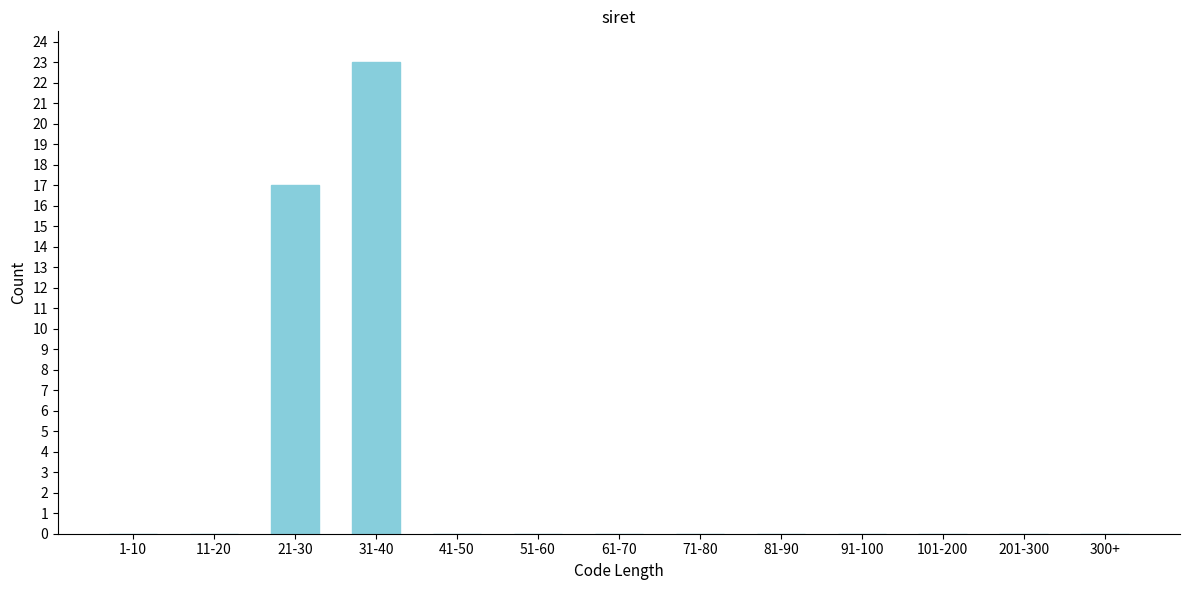

Reading left to right, extract all data points from this chart.

1-10=0	11-20=0	21-30=17	31-40=23	41-50=0	51-60=0	61-70=0	71-80=0	81-90=0	91-100=0	101-200=0	201-300=0	300+=0